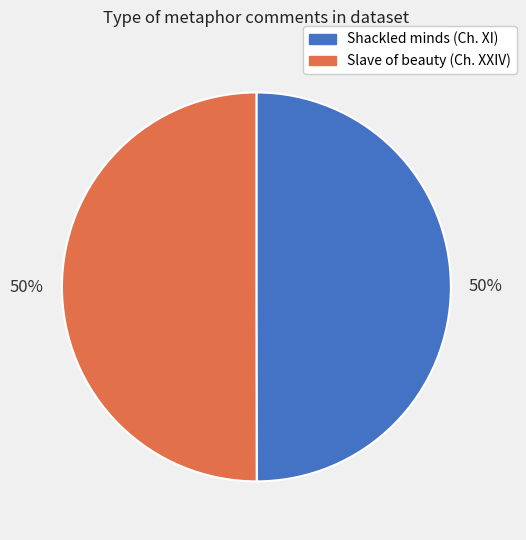

How many slices are in this pie chart?

2